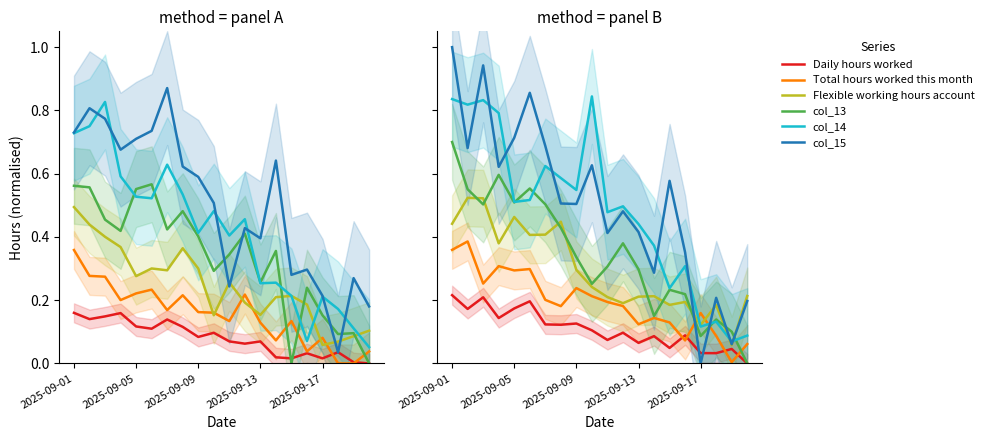

How many lines are shown in the chart?

6